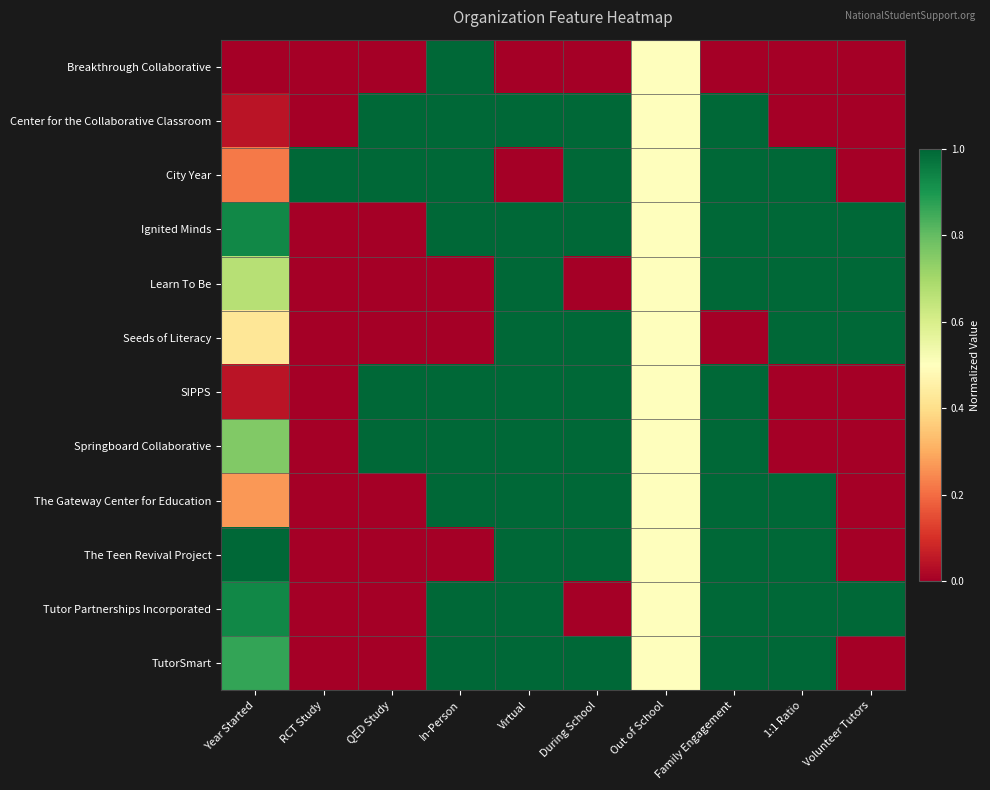

Between Virtual and During School, which series saw the biggest shift?

City Year